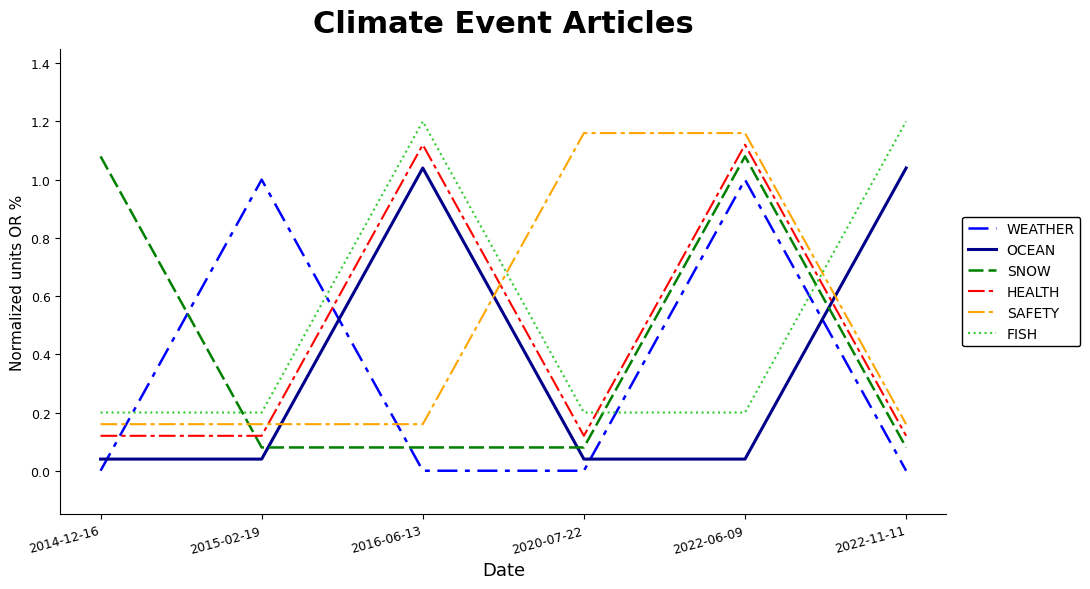

List the series in order of their overall mean, lowest first.

WEATHER, OCEAN, SNOW, HEALTH, SAFETY, FISH